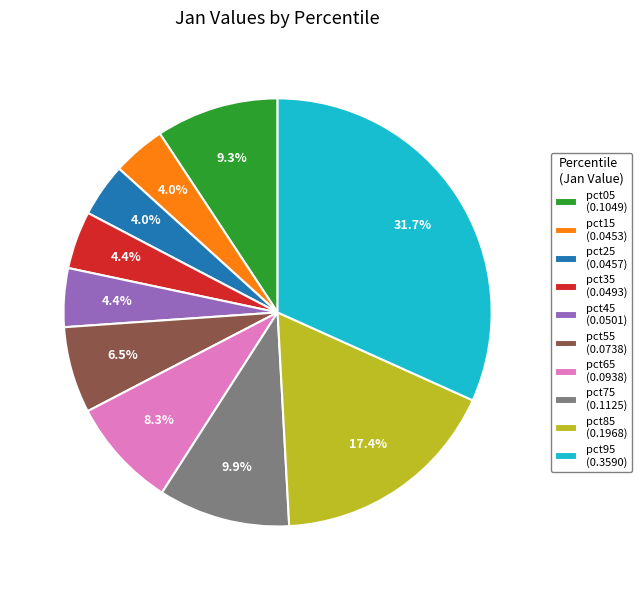

Is it true that pct35 is 4% of the pie?

True